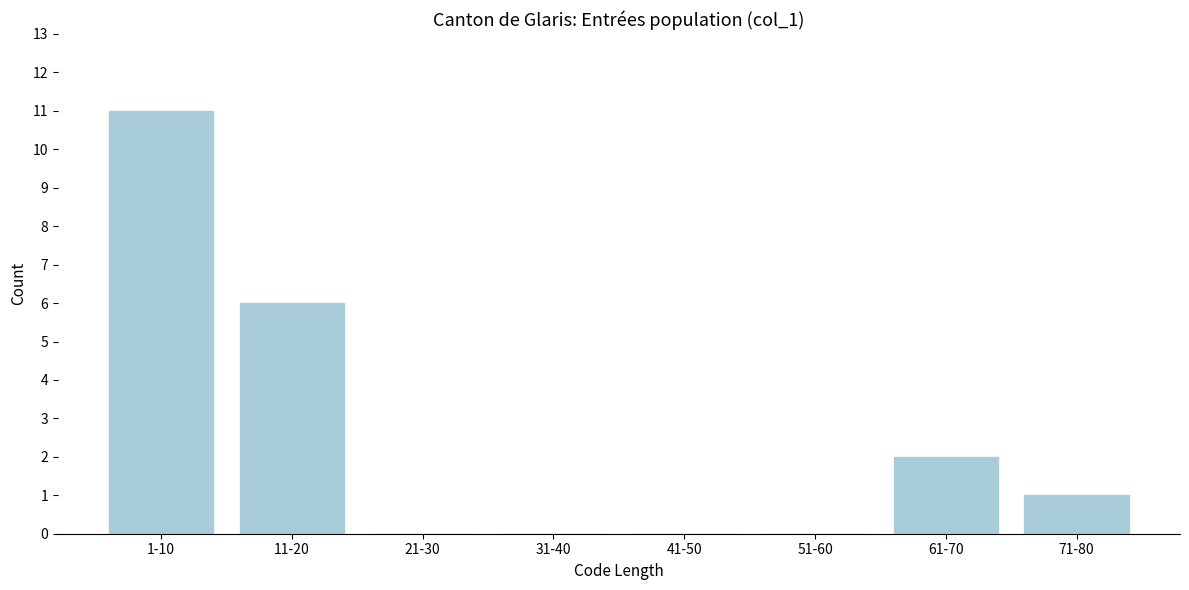

Reading right to left, what are all the values shown in this chart?

71-80=1	61-70=2	51-60=0	41-50=0	31-40=0	21-30=0	11-20=6	1-10=11